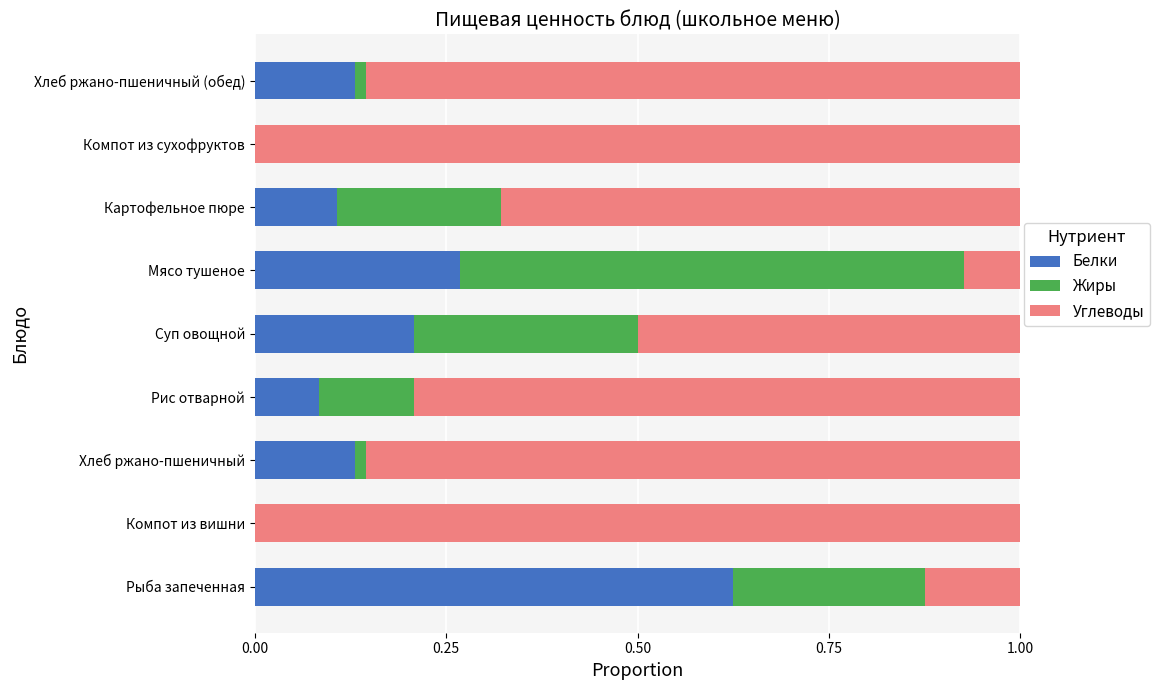

True or false: Белки has a value of 0.1 at Картофельное пюре.

True